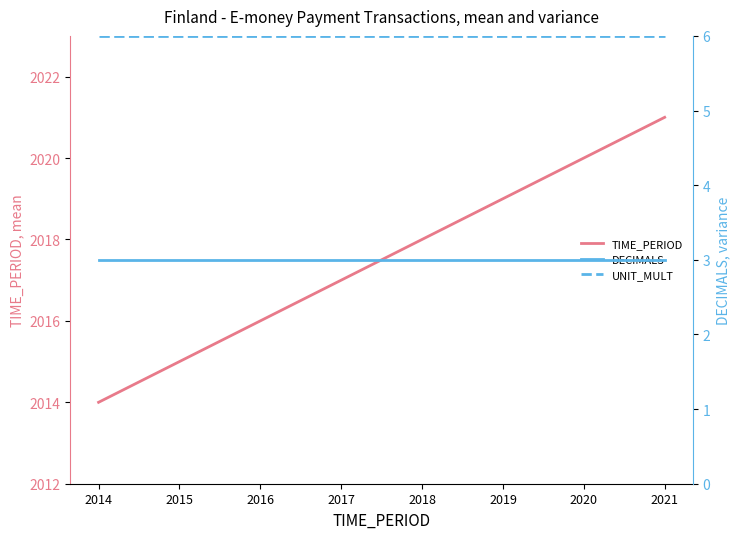

Read the TIME_PERIOD value at 2016.

2016